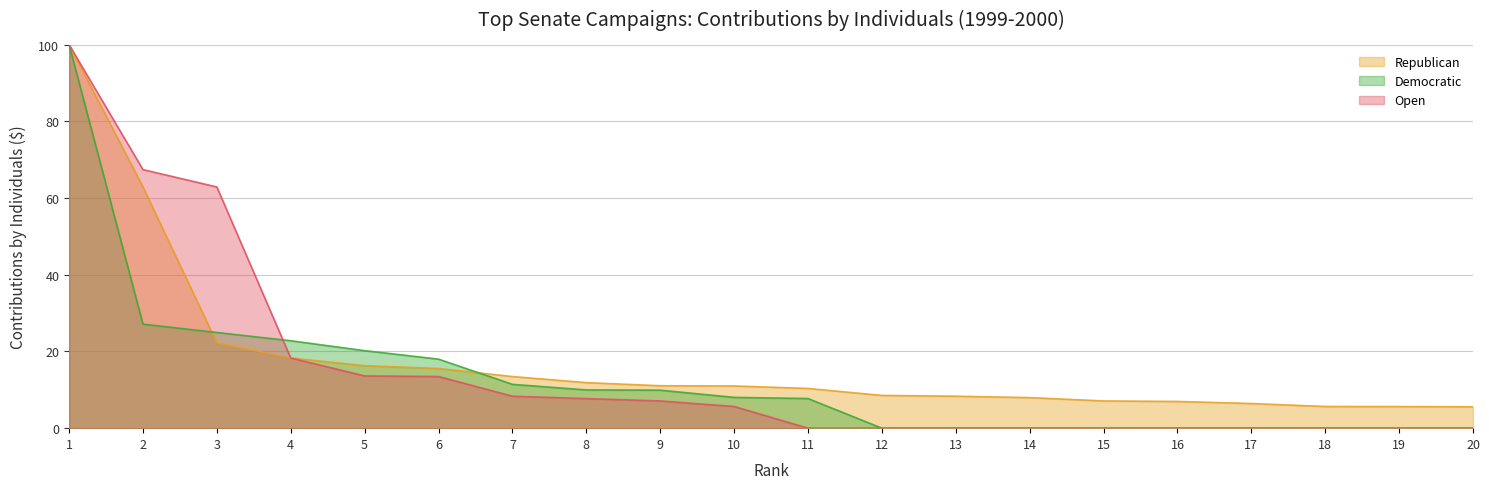

What are all the series names shown in the legend?

Republican, Democratic, Open